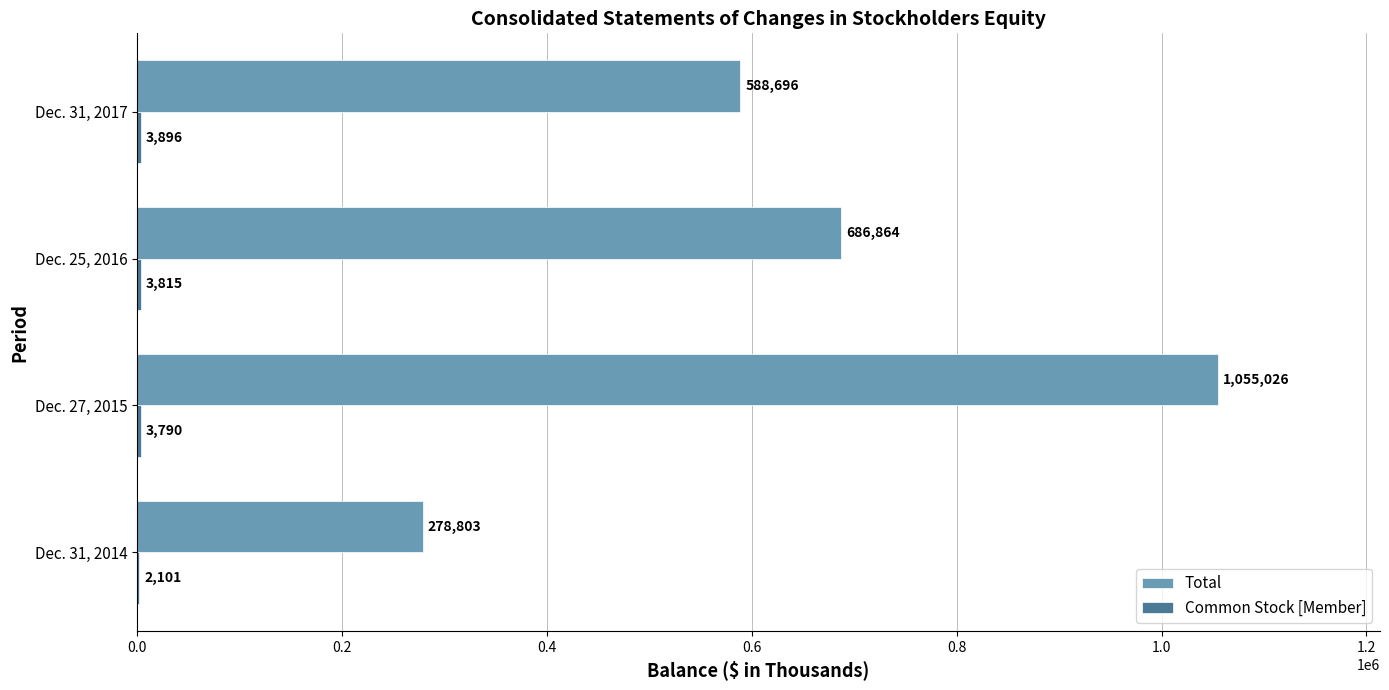

True or false: Total has a value of 588696 at Dec. 31, 2017.

True